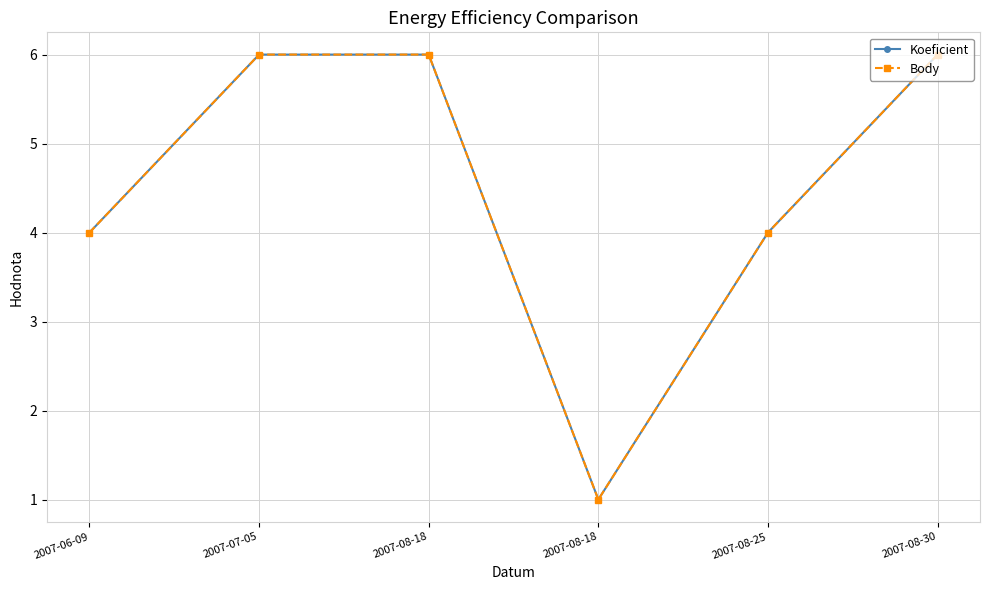

What is the smallest value displayed?

1